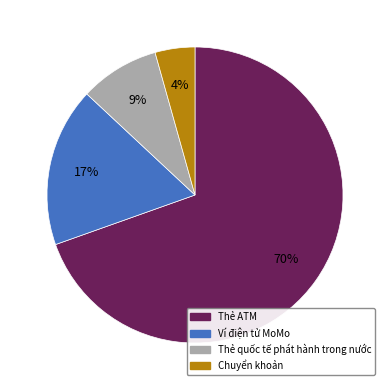

How many segments does this pie chart have?

4